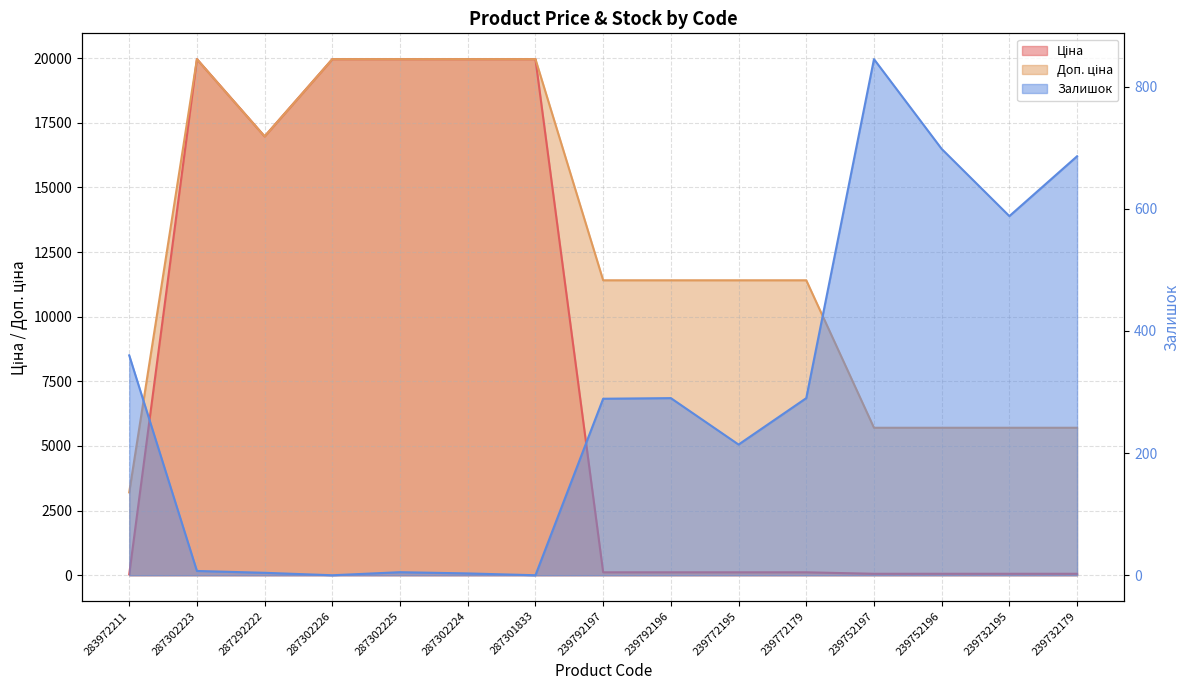

How many values in the Доп. ціна series are below 11410?

5